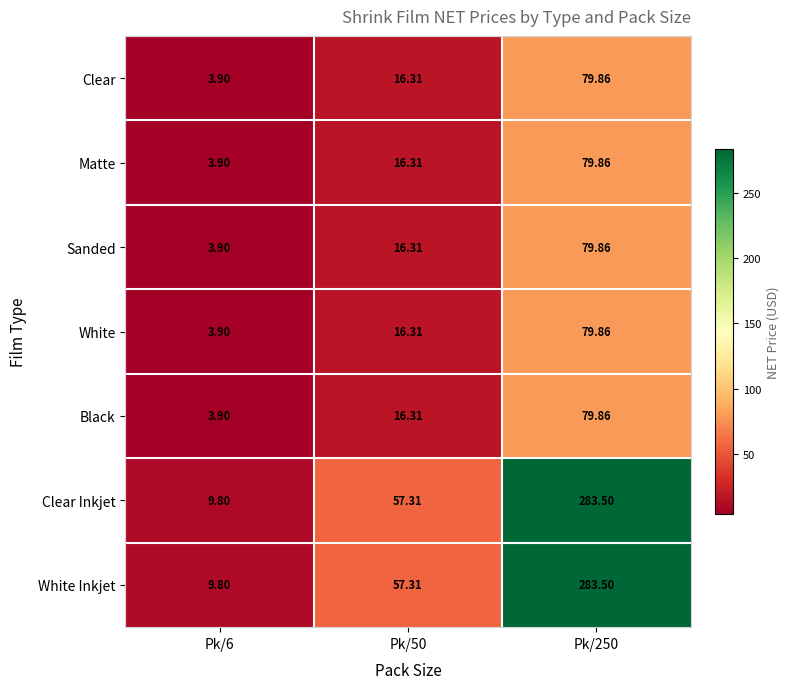

Is the value of Sanded at Pk/50 greater than the value of White Inkjet at Pk/250?

No